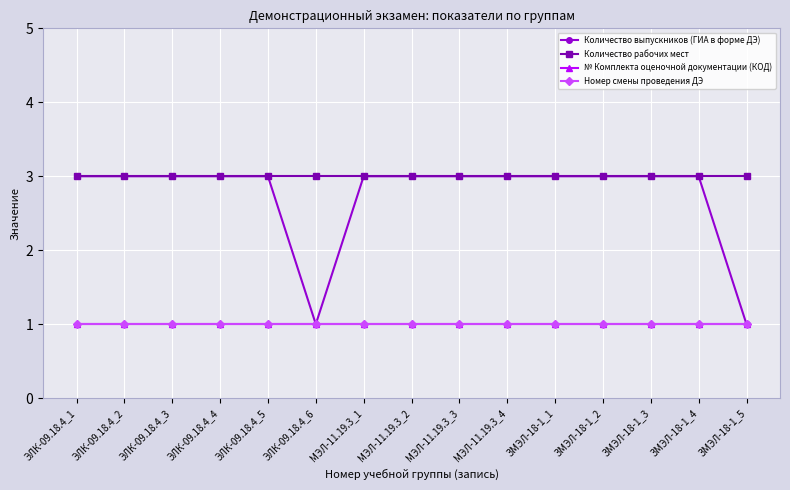

At which label does Количество рабочих мест reach its peak?

ЭЛК-09.18.4_1